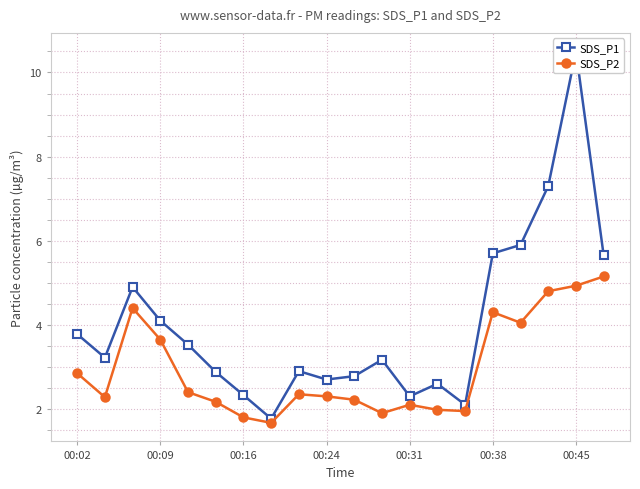

At how many categories does at least one series exceed 7?

2